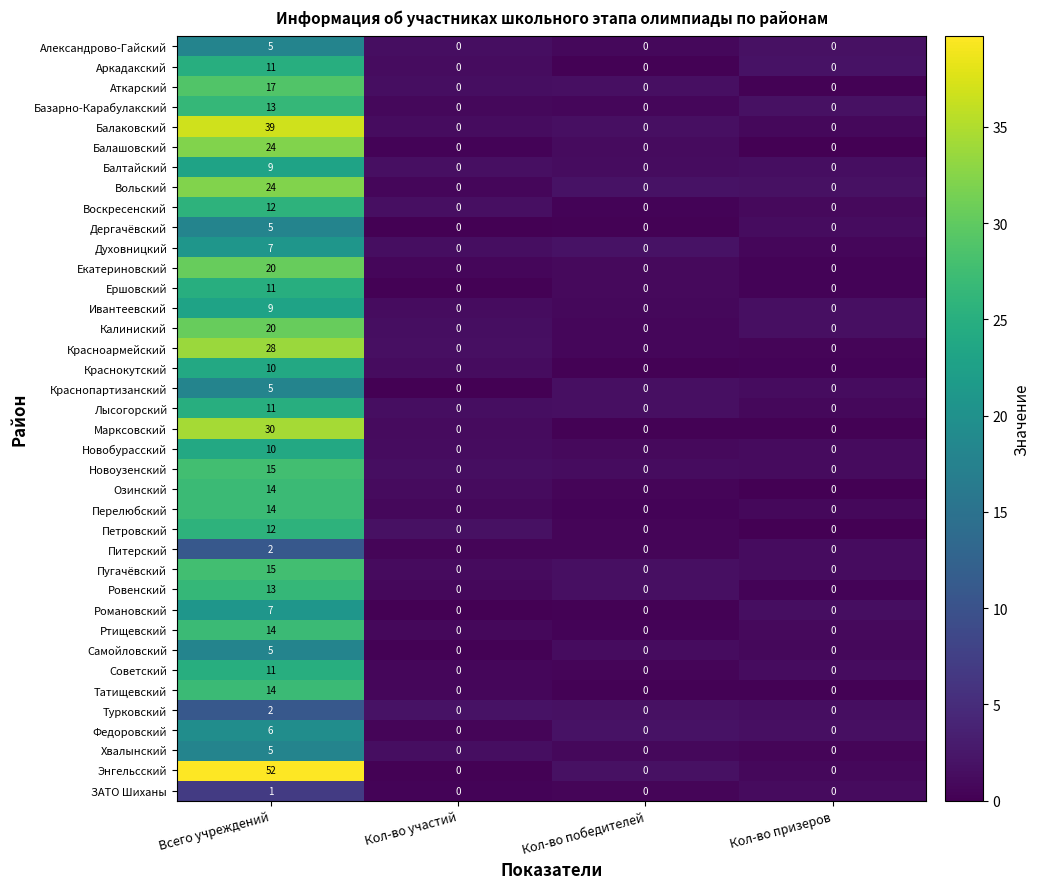

What is the greatest value displayed?

52